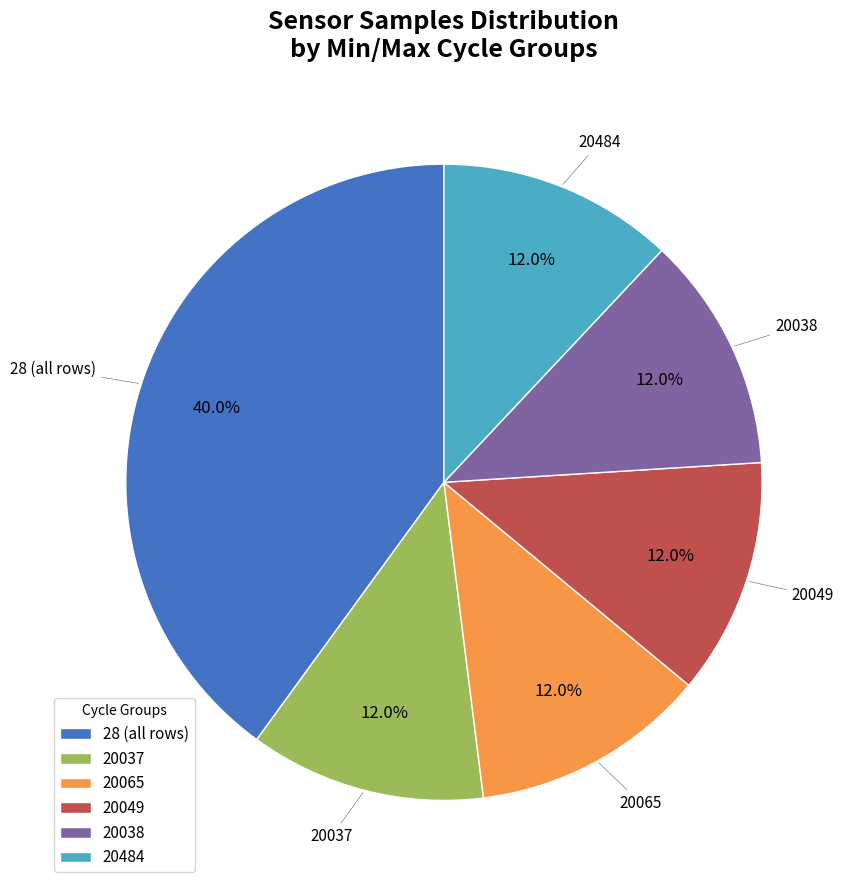

To the nearest percent, what is the combined percentage of 20065 and 28?

52%